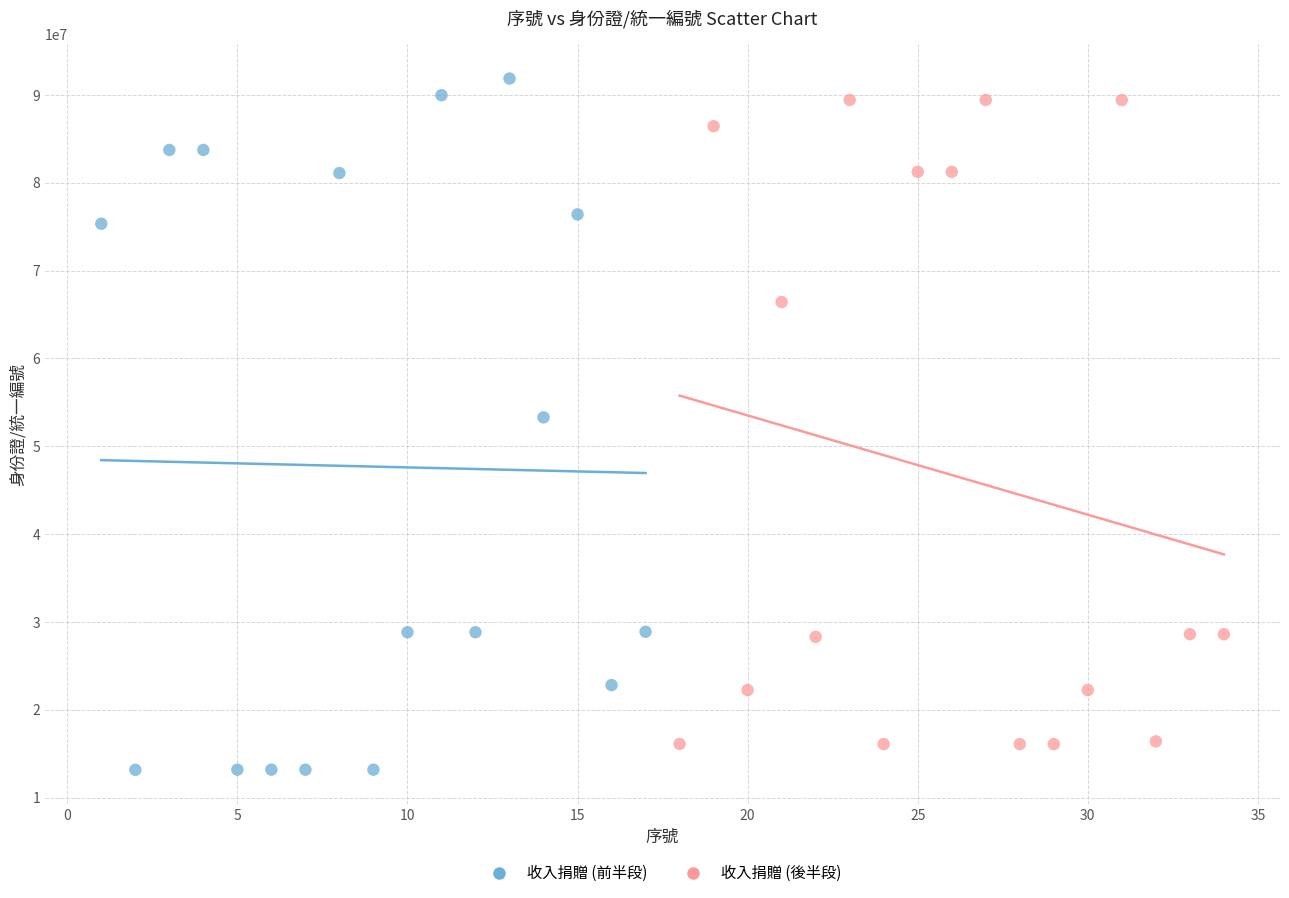

Which series has the widest spread of Y values?

收入捐贈 (前半段)